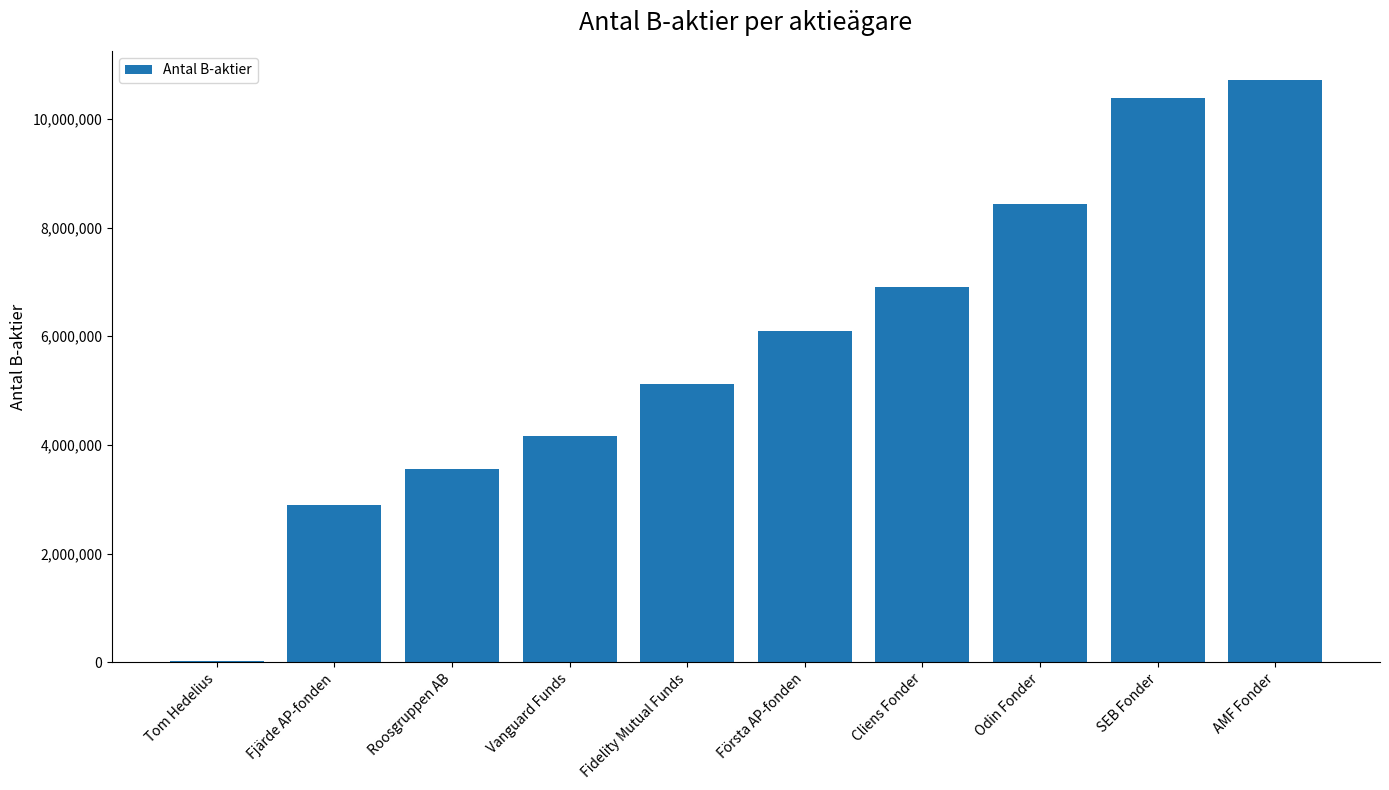

Where is the data nearest to the value 5369102?

Fidelity Mutual Funds